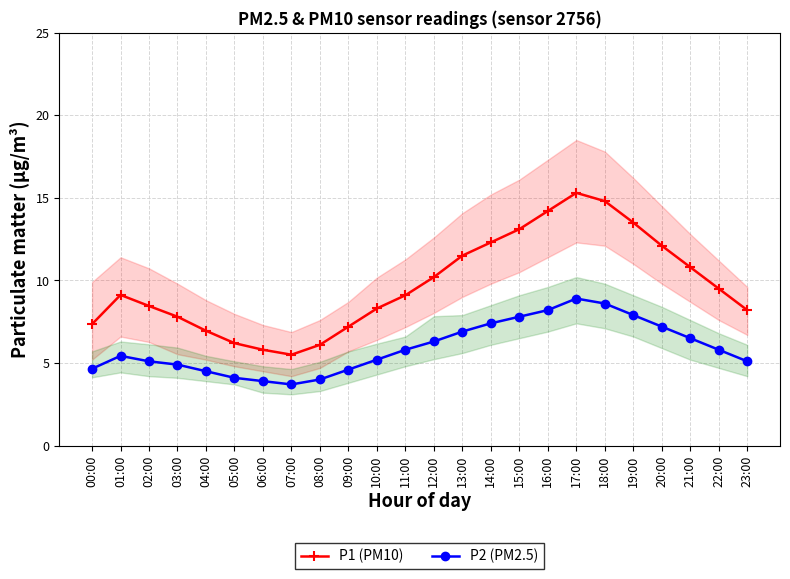

True or false: P1 (PM10) and P2 (PM2.5) cross at least once.

False